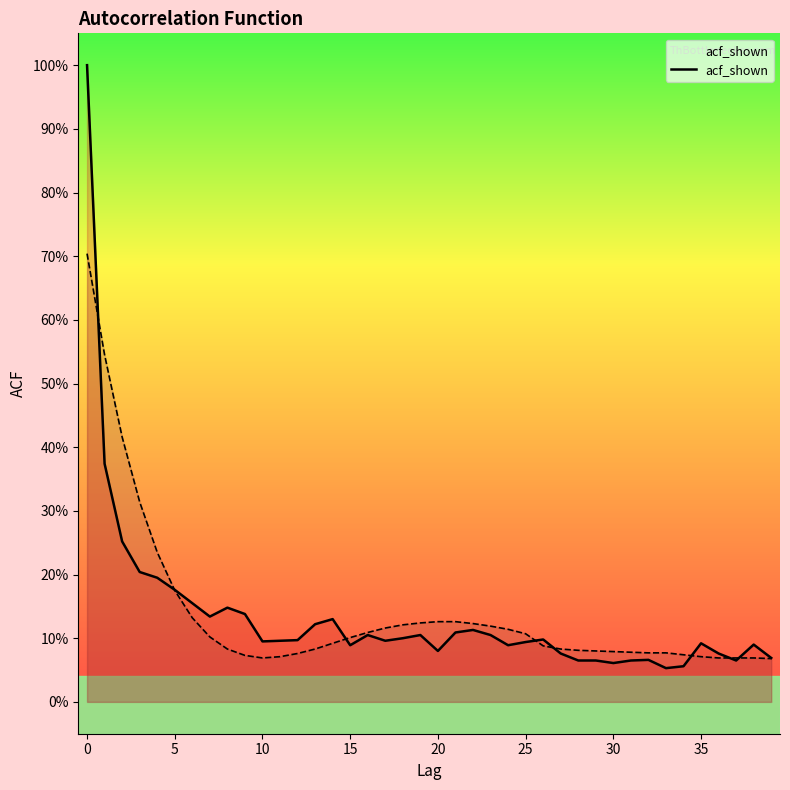

True or false: acf_shown_smooth has more than 0 interior local peaks.

False